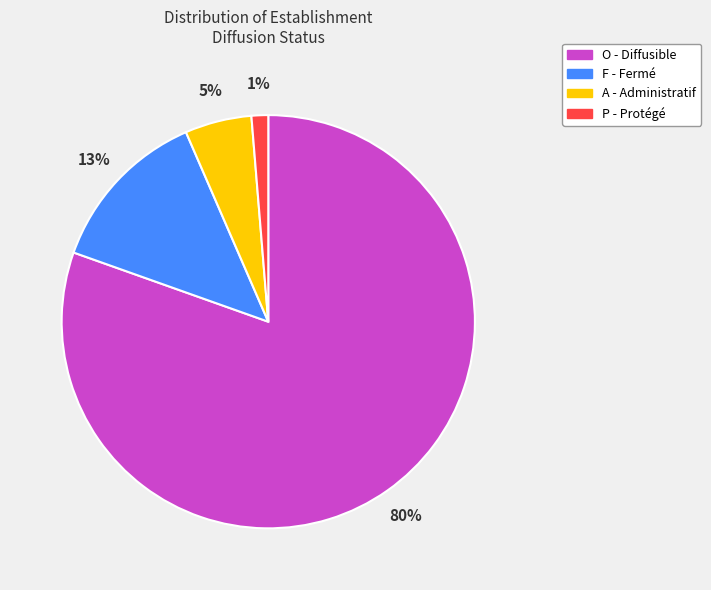

Is the sum of P and O greater than half?

Yes